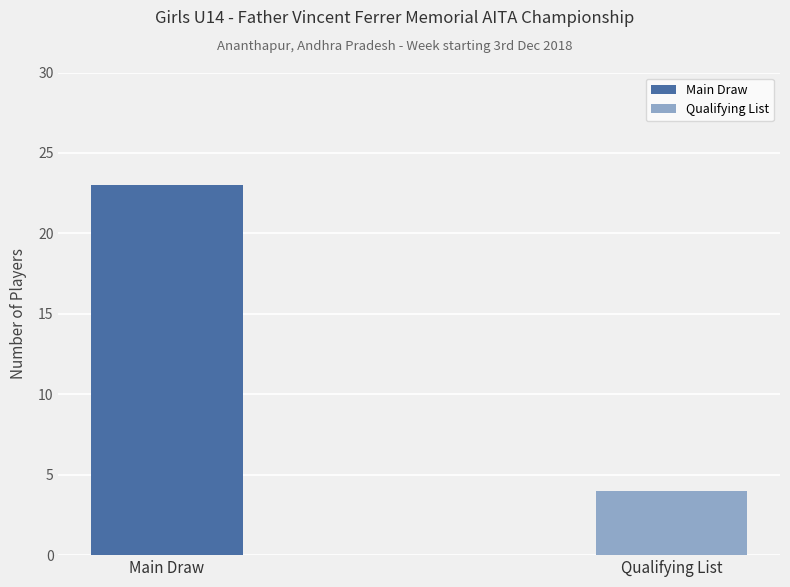

Reading right to left, list all the values displayed in this chart.

4	23